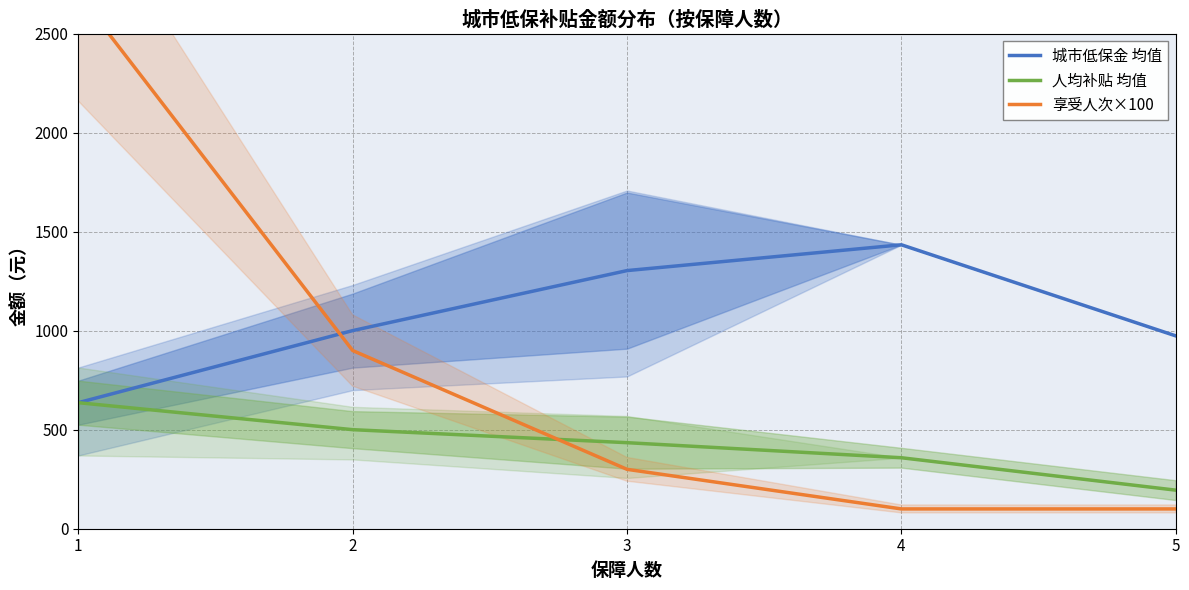

Rank the series at 4 from lowest to highest value.

享受人次×100, 人均补贴 均值, 城市低保金 均值